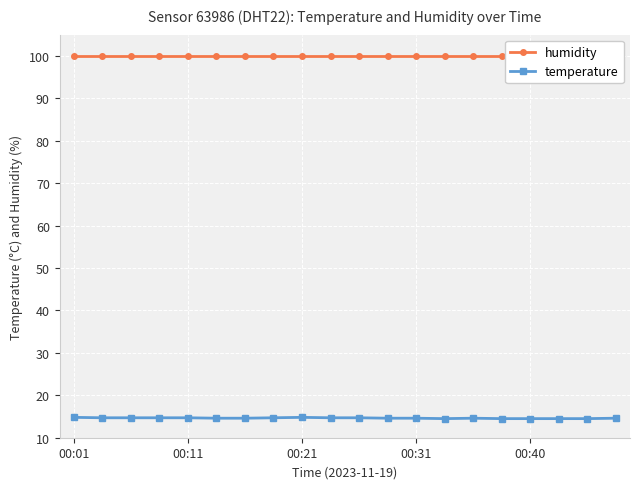

How many lines are shown in the chart?

2